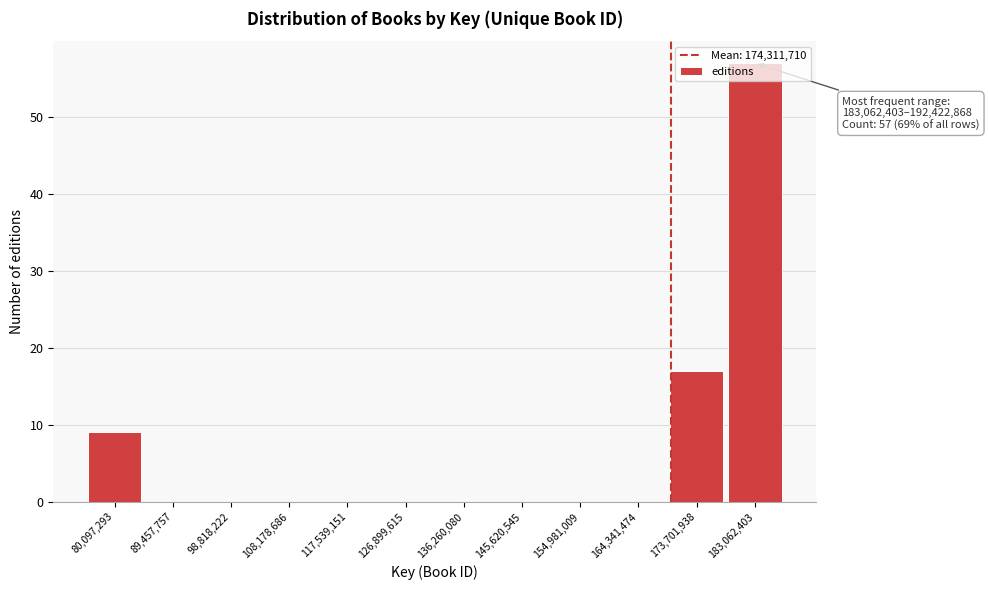

What is the change in value from 89,457,757 to 173,701,938?

+17